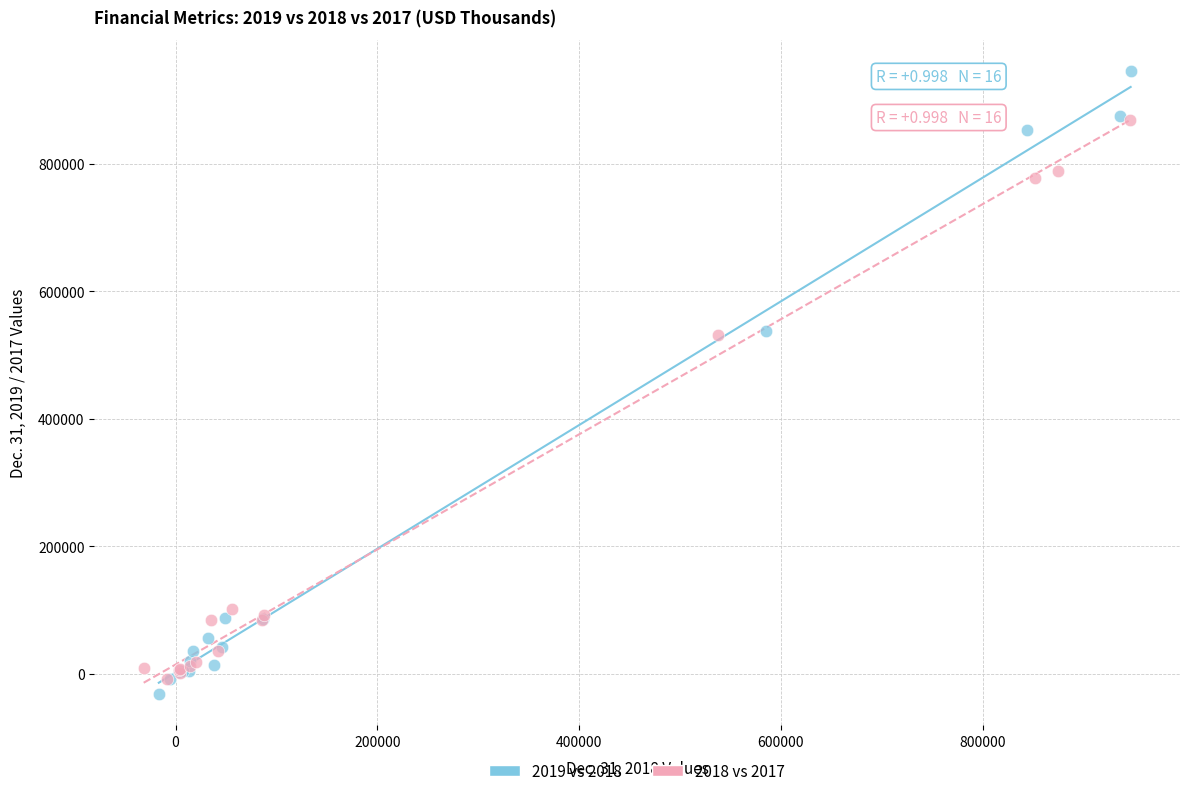

Which series has the largest Y range (max minus min)?

2019 vs 2018